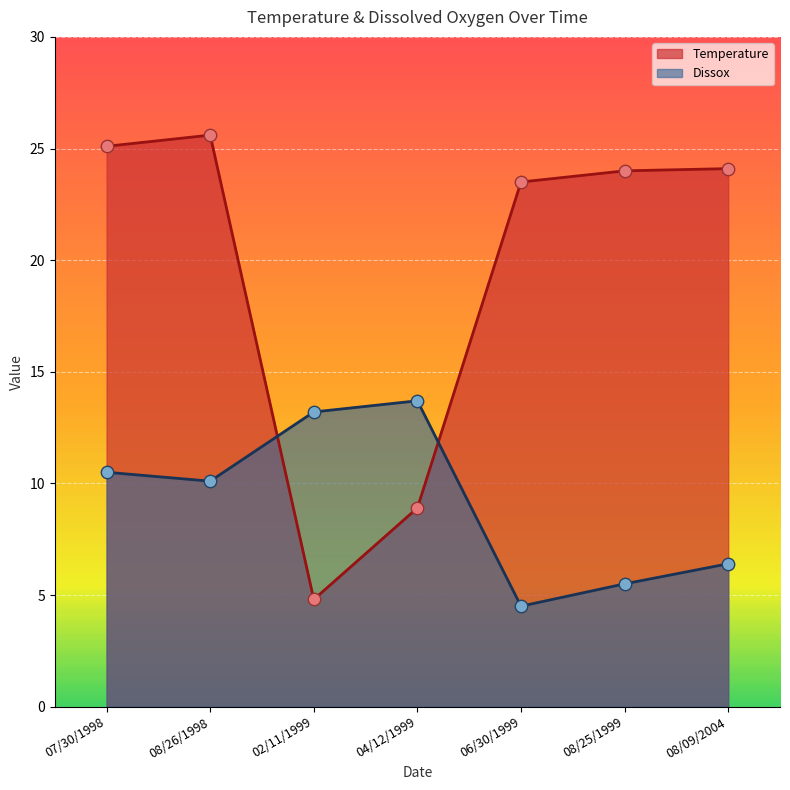

Is the value of Dissox at 04/12/1999 greater than the value of Temperature at 08/26/1998?

No